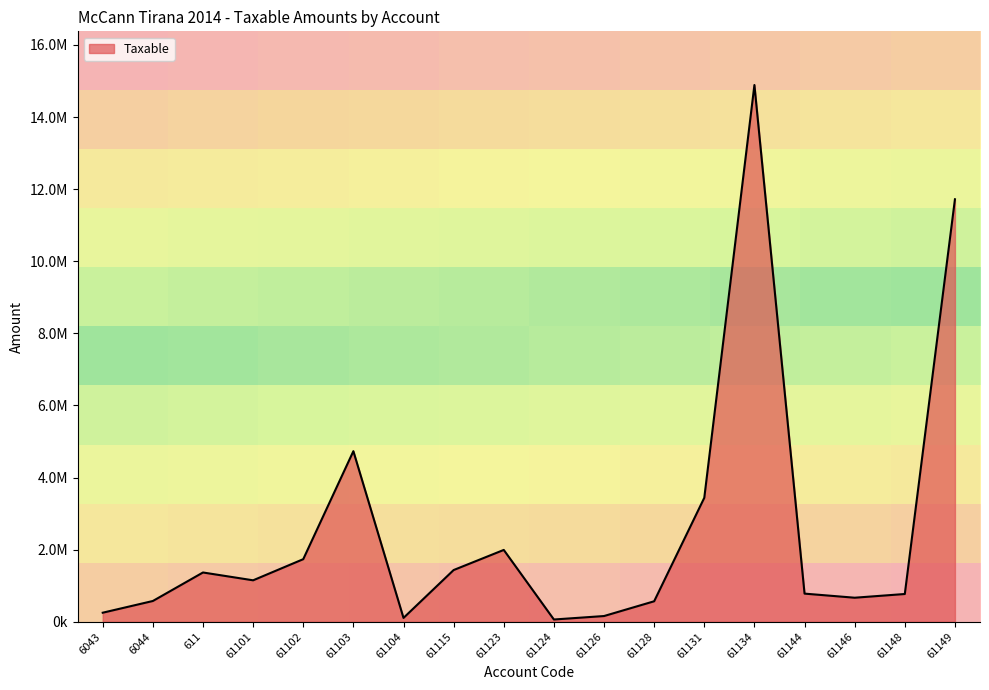

Rank the categories by value from lowest to highest.

61124, 61104, 61126, 6043, 61128, 6044, 61146, 61148, 61144, 61101, 611, 61115, 61102, 61123, 61131, 61103, 61149, 61134